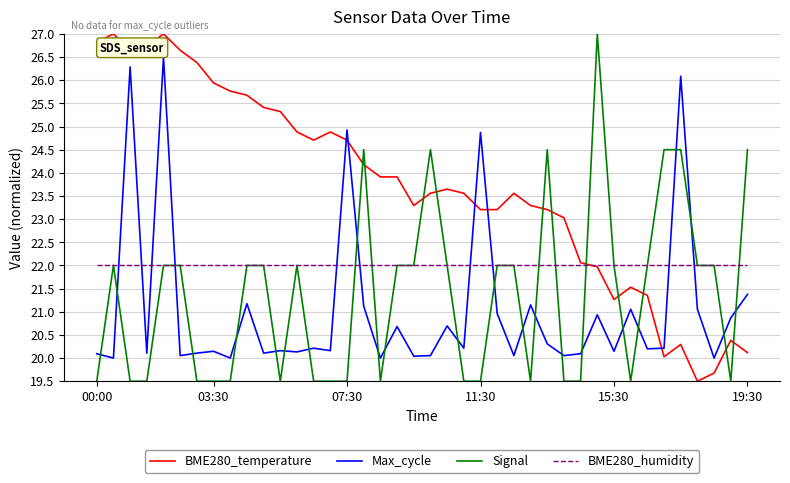

After their last crossing, which series has the higher values: BME280_humidity or Signal?

Signal